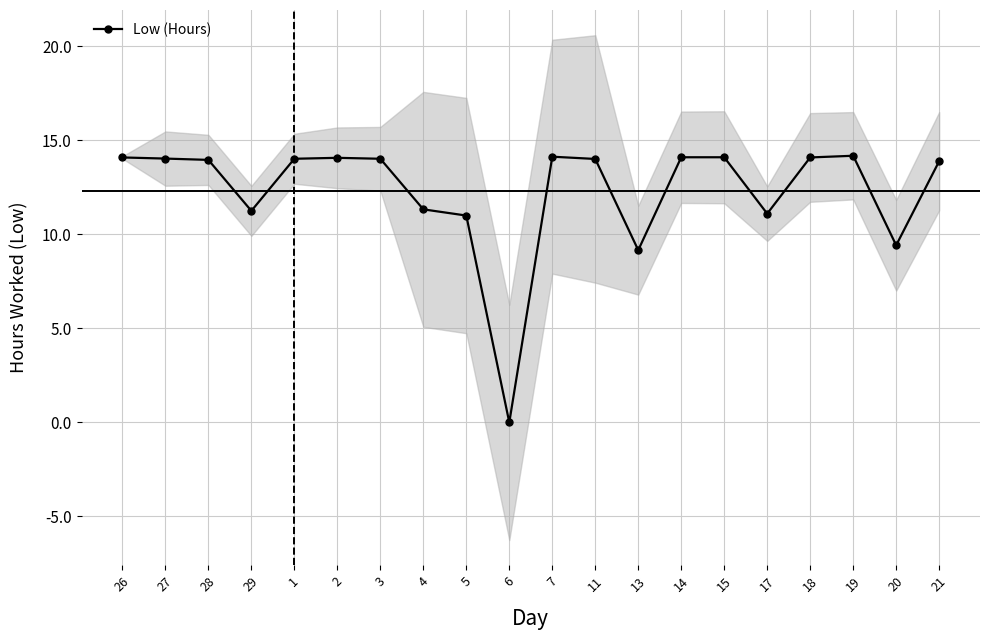

Does the chart have visible grid lines?

Yes